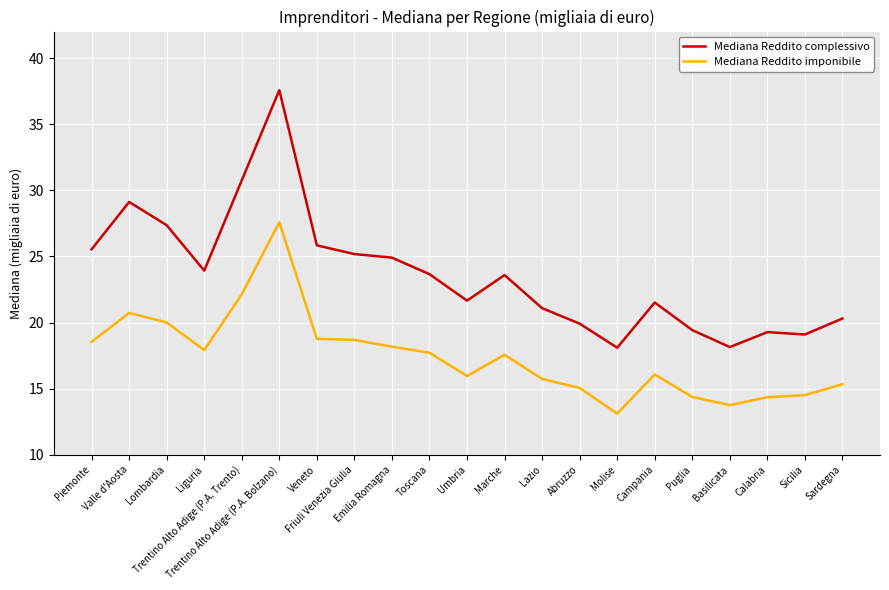

What are all the series names shown in the legend?

Mediana Reddito complessivo, Mediana Reddito imponibile